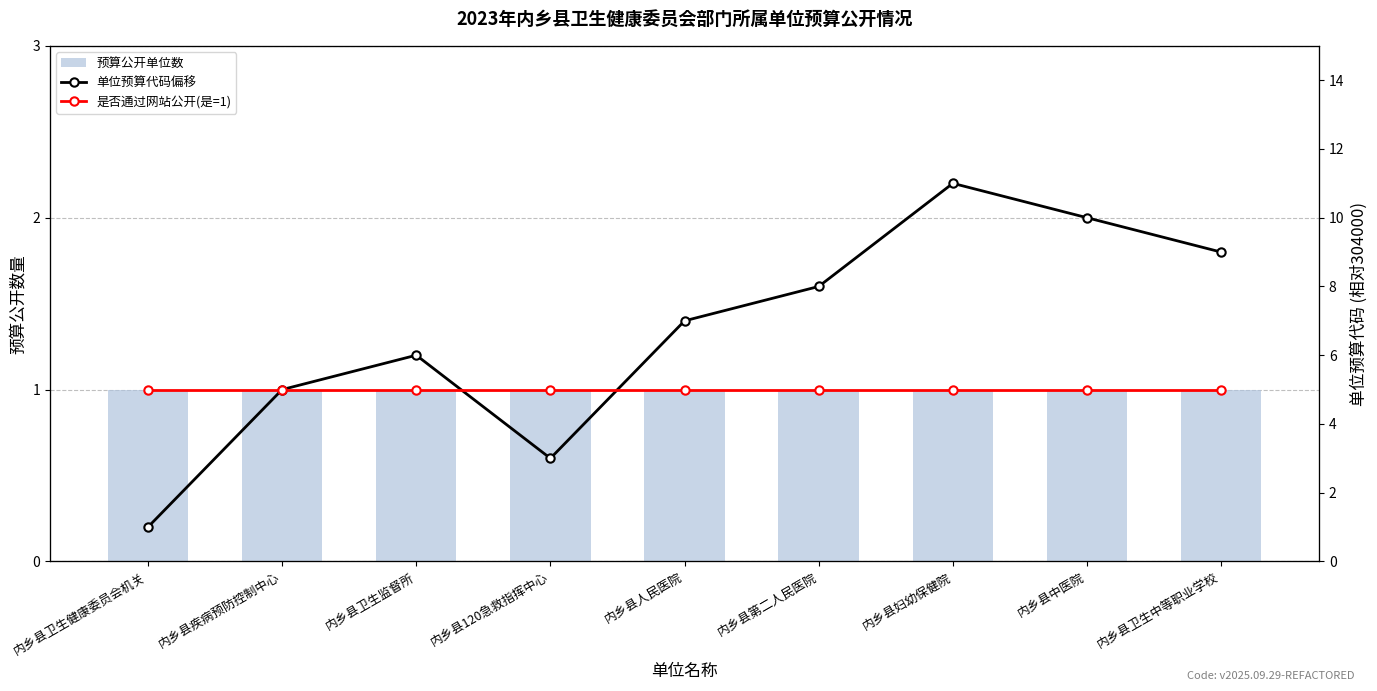

Reading right to left, list all the values displayed in this chart.

预算公开单位数: 1	1	1	1	1	1	1	1	1
单位预算代码偏移: 9	10	11	8	7	3	6	5	1
是否通过网站公开(是=1): 1	1	1	1	1	1	1	1	1